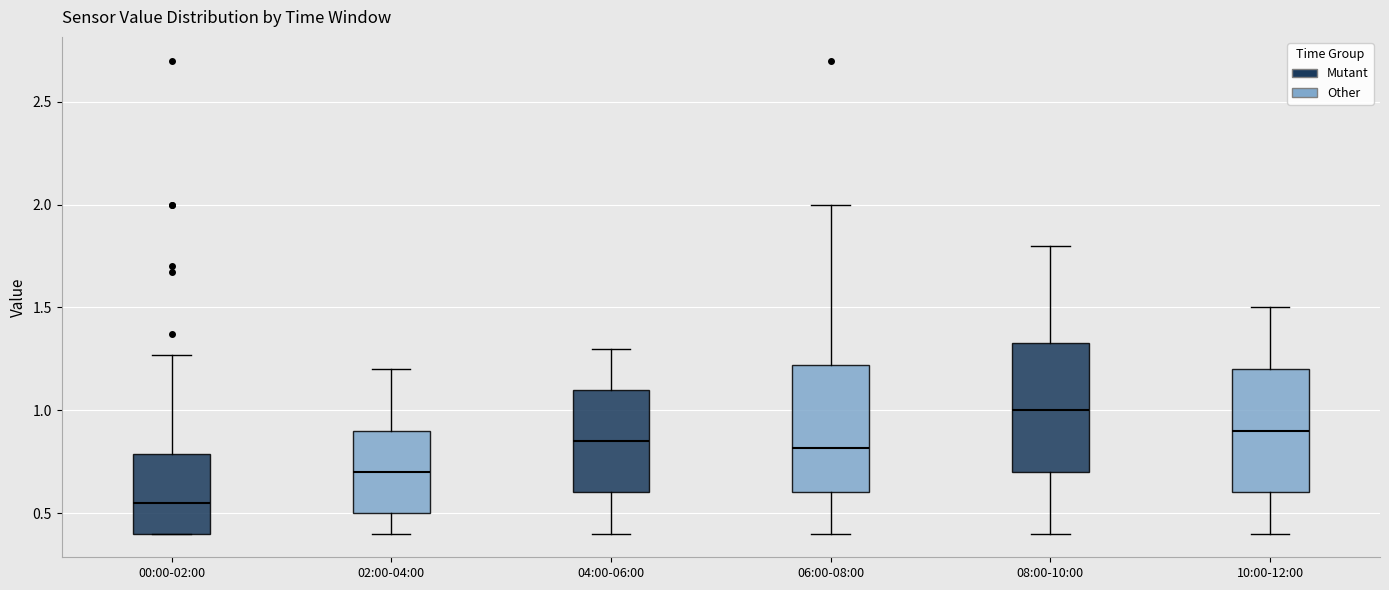

Reading left to right, read every box against the y-axis: the position of its median line, the range the box covers, and the ends of its whiskers. The values are not printed on the chart, so give them approximately, as read against the axis.

00:00-02:00: median 0.55, box 0.40 to 0.80, whiskers 0.40 to 1.25
02:00-04:00: median 0.70, box 0.50 to 0.90, whiskers 0.40 to 1.20
04:00-06:00: median 0.85, box 0.60 to 1.10, whiskers 0.40 to 1.30
06:00-08:00: median 0.80, box 0.60 to 1.20, whiskers 0.40 to 2.00
08:00-10:00: median 1.00, box 0.70 to 1.35, whiskers 0.40 to 1.80
10:00-12:00: median 0.90, box 0.60 to 1.20, whiskers 0.40 to 1.50